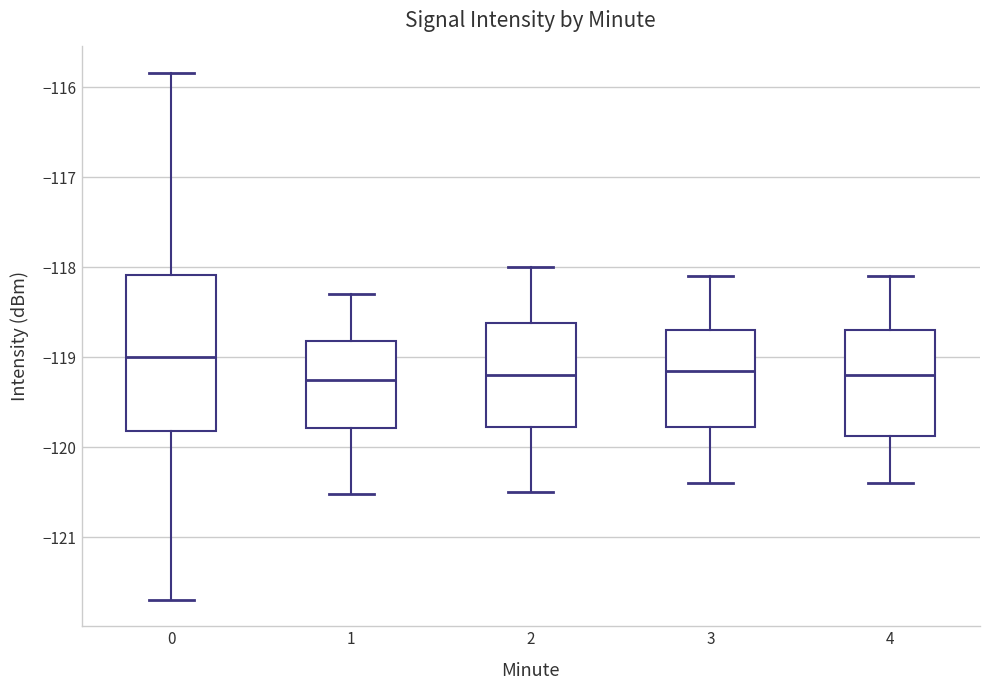

Which box is the tallest, from its lower edge to its upper edge?

0